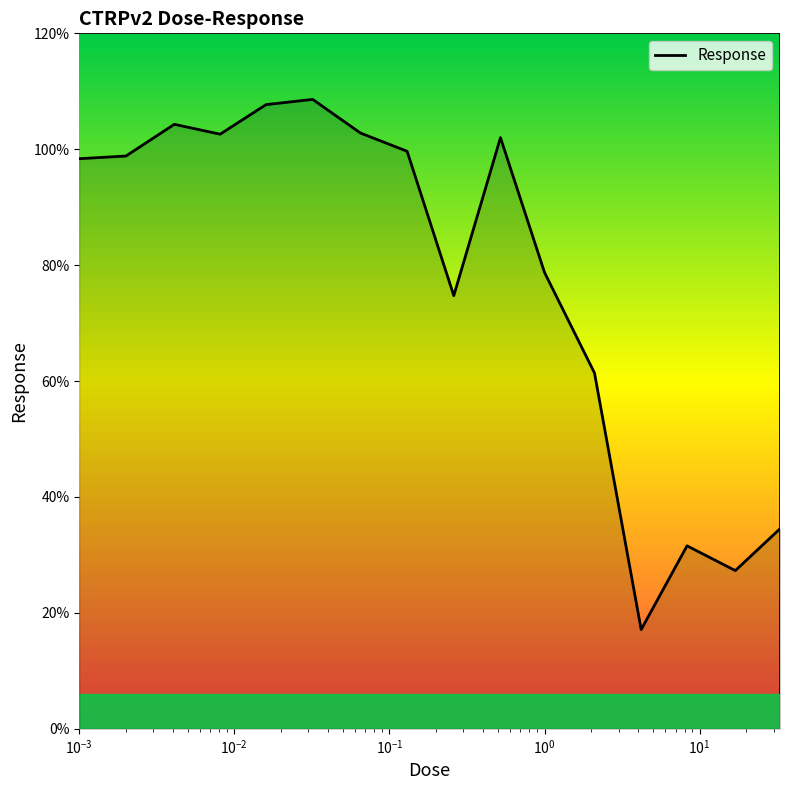

What is the greatest value displayed?

108.6